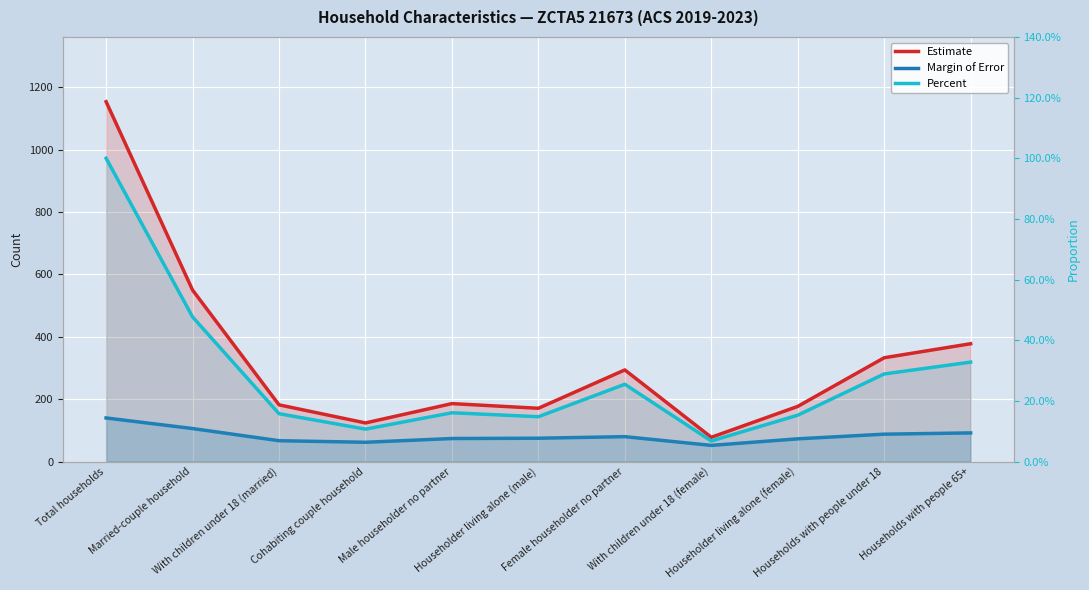

Rank the series by their maximum value, from lowest to highest.

Percent, Margin of Error, Estimate